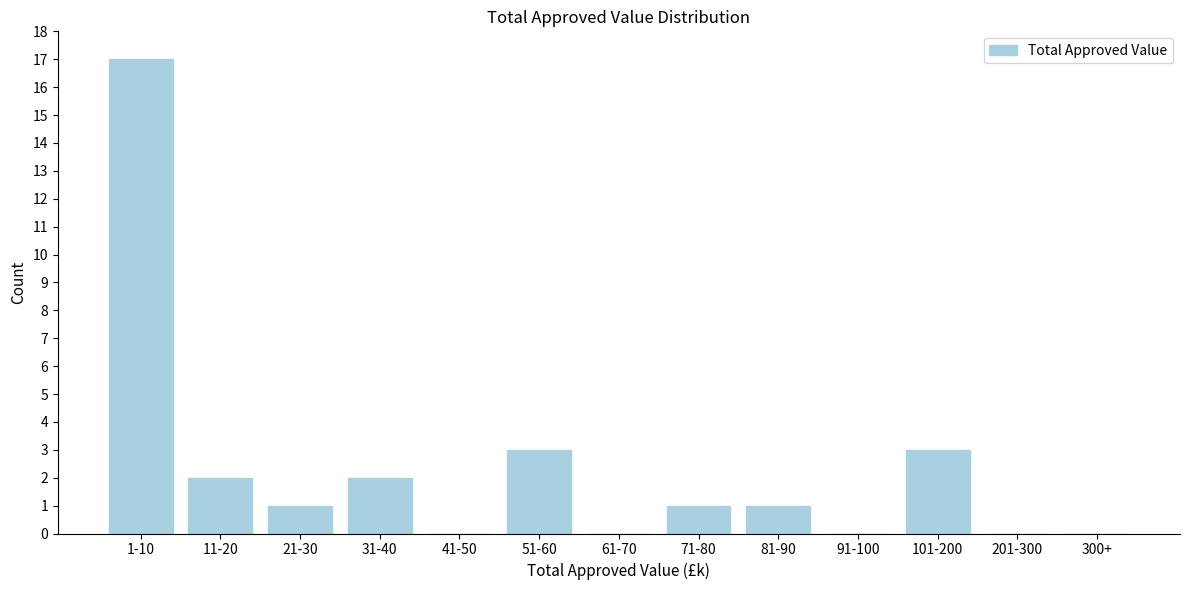

Reading left to right, list all the values displayed in this chart.

1-10=17	11-20=2	21-30=1	31-40=2	41-50=0	51-60=3	61-70=0	71-80=1	81-90=1	91-100=0	101-200=3	201-300=0	300+=0